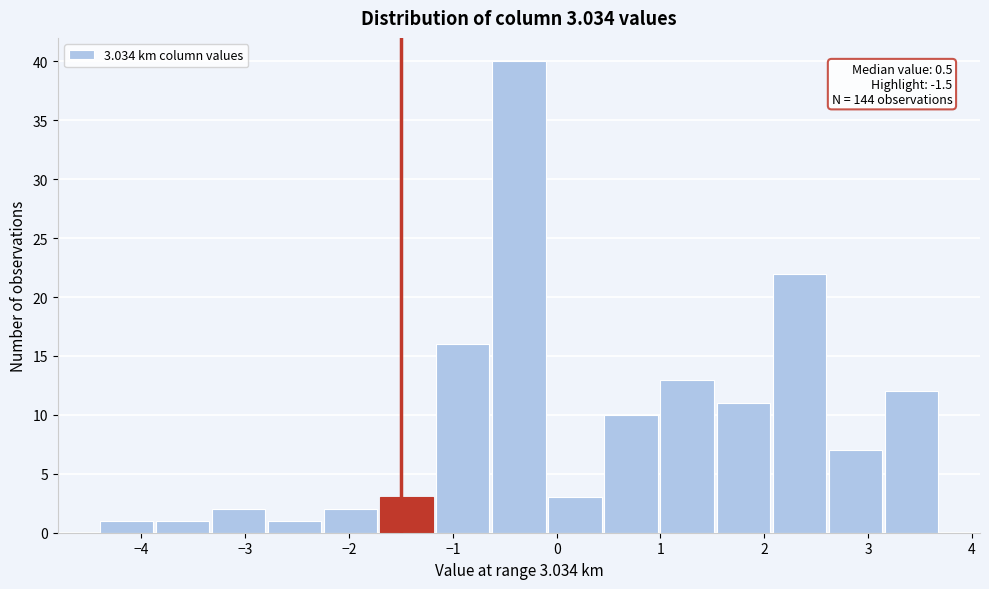

Over which range of the x-axis is the bar tallest?

-0.62 to -0.08